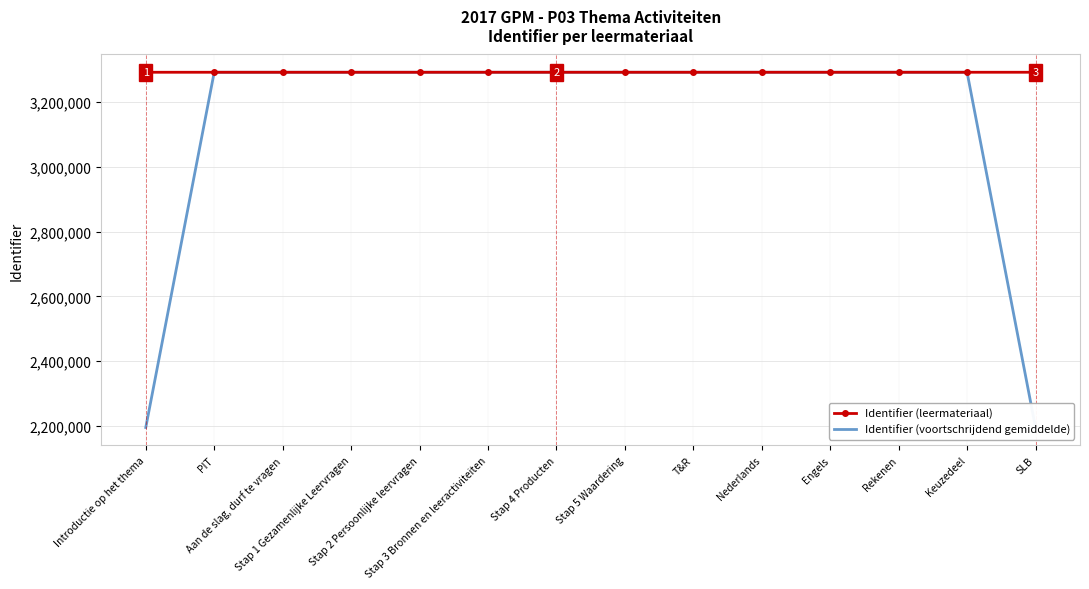

Which series has the largest total across all categories?

Identifier (leermateriaal)